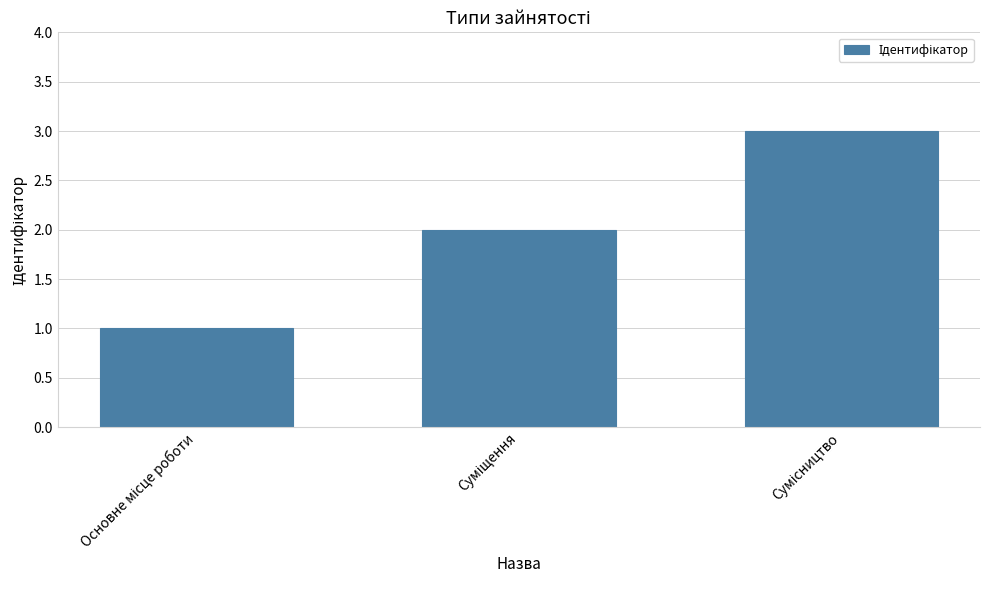

What is the maximum value shown in the chart?

3